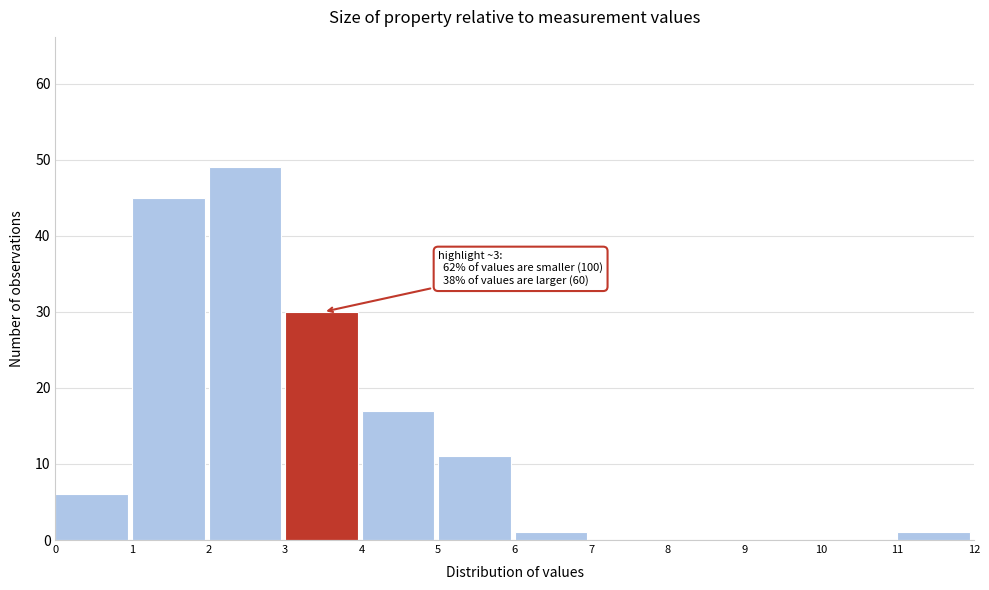

Over which range of the x-axis is the bar tallest?

2 to 3